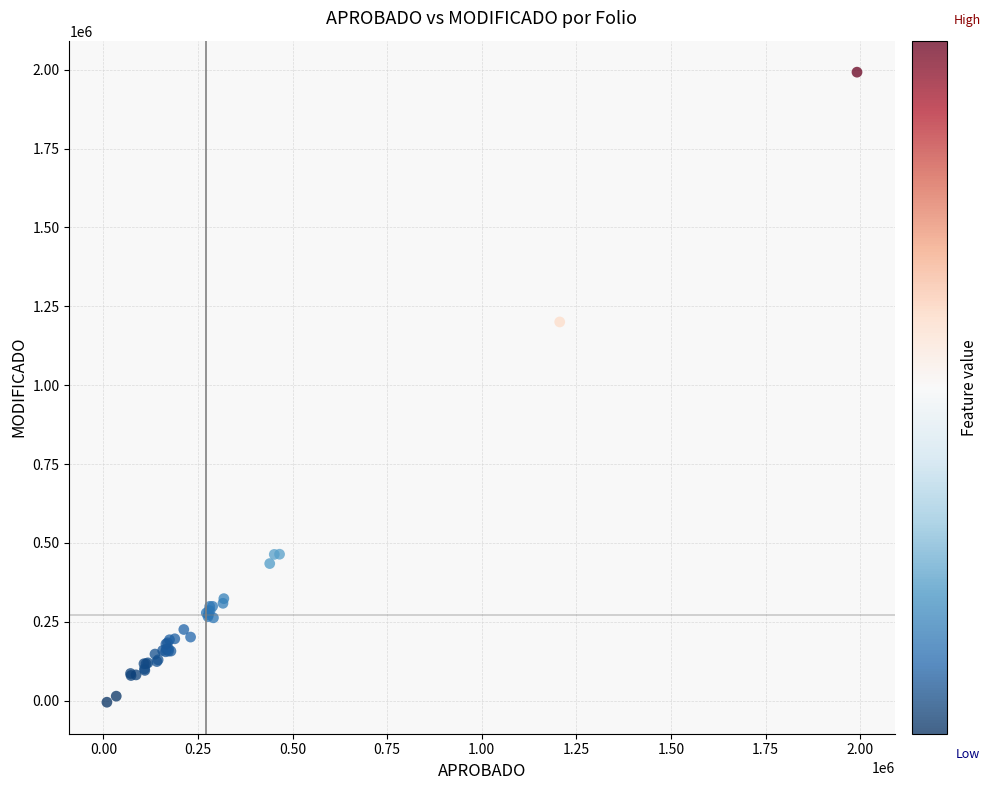

What Y value in the scatter plot is closest to 993746?

1200569.4